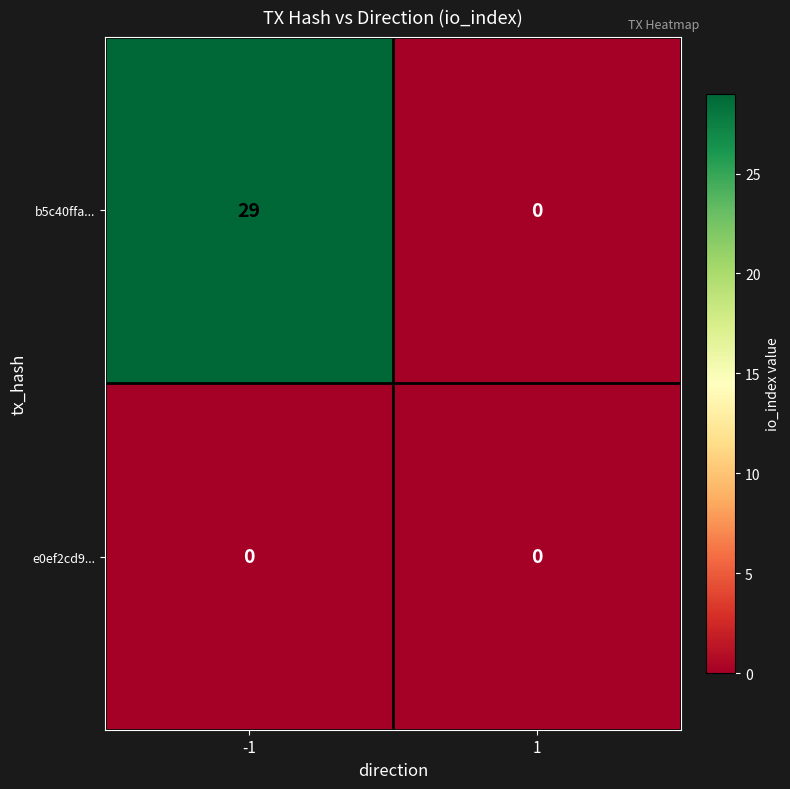

At how many categories does at least one series exceed 1?

1